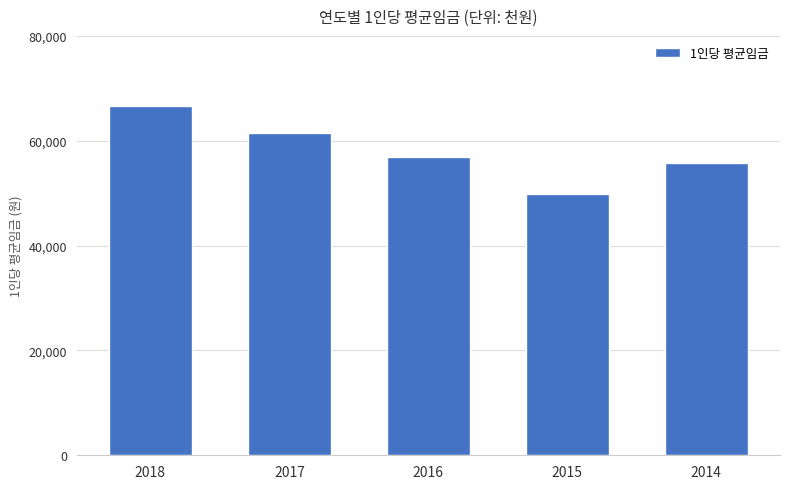

True or false: the data shows 99599.1 at 2017.

False